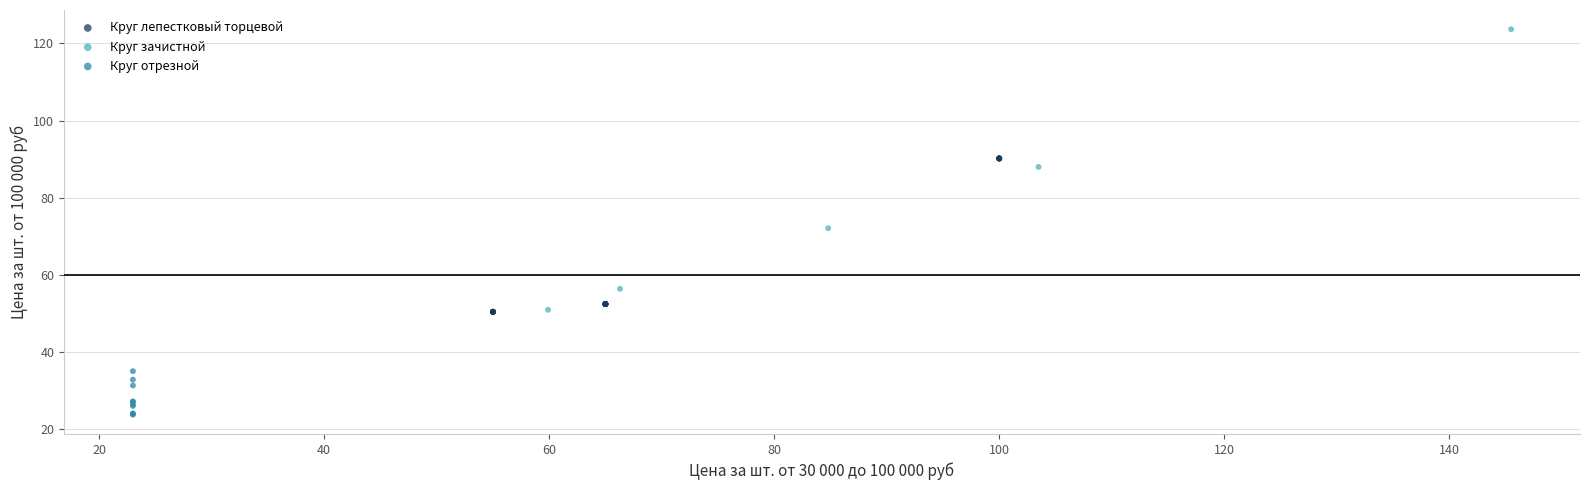

Which series reaches the maximum Y coordinate?

Круг зачистной